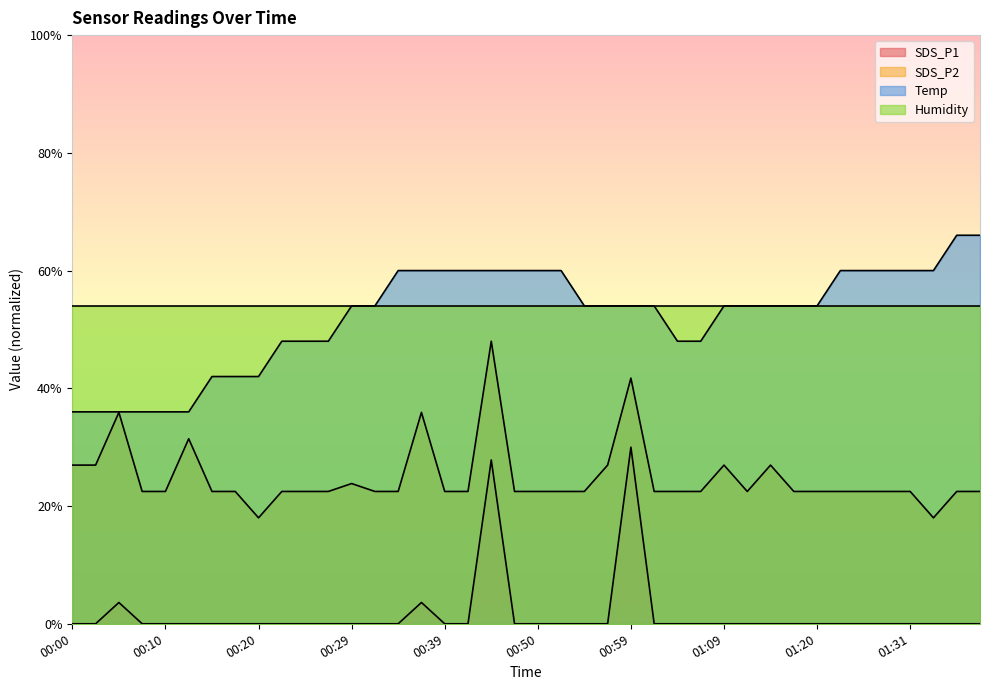

Read the Temp value at 00:27.

48.0